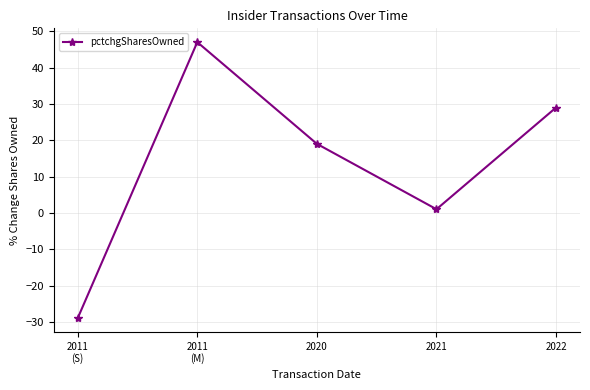

What is the average value?

13